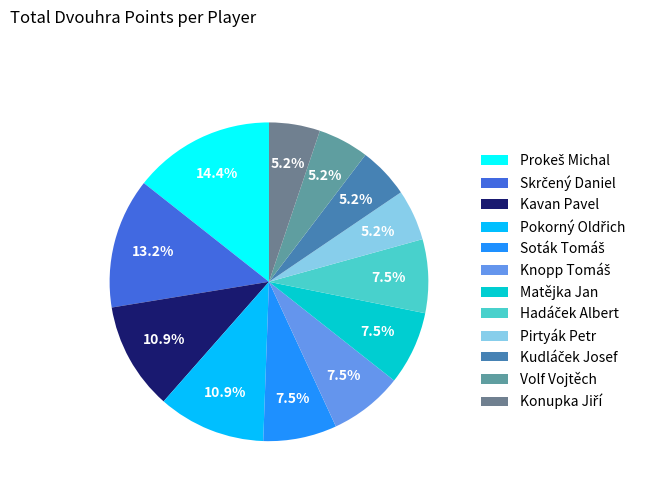

Which slice is the largest?

Prokeš Michal